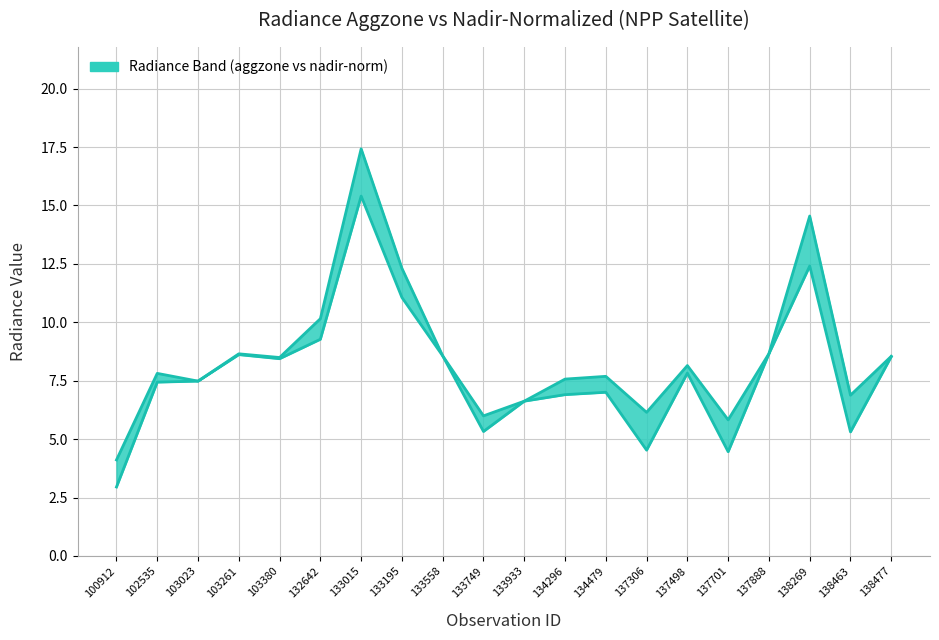

What is the lowest value of the rade9_mult_nadir_norm series?

3.0